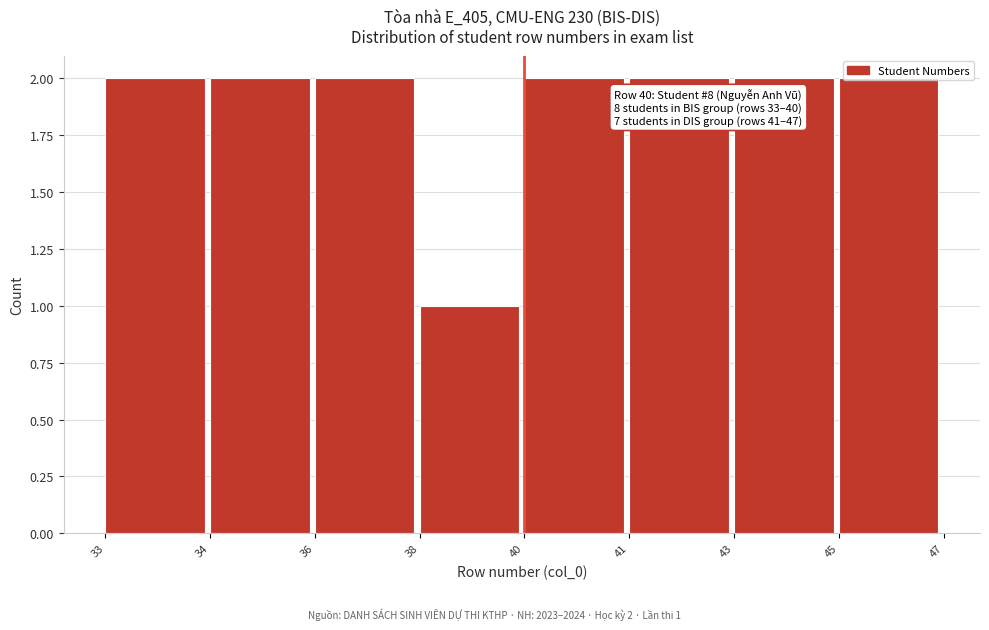

What is the sum of all values?

15